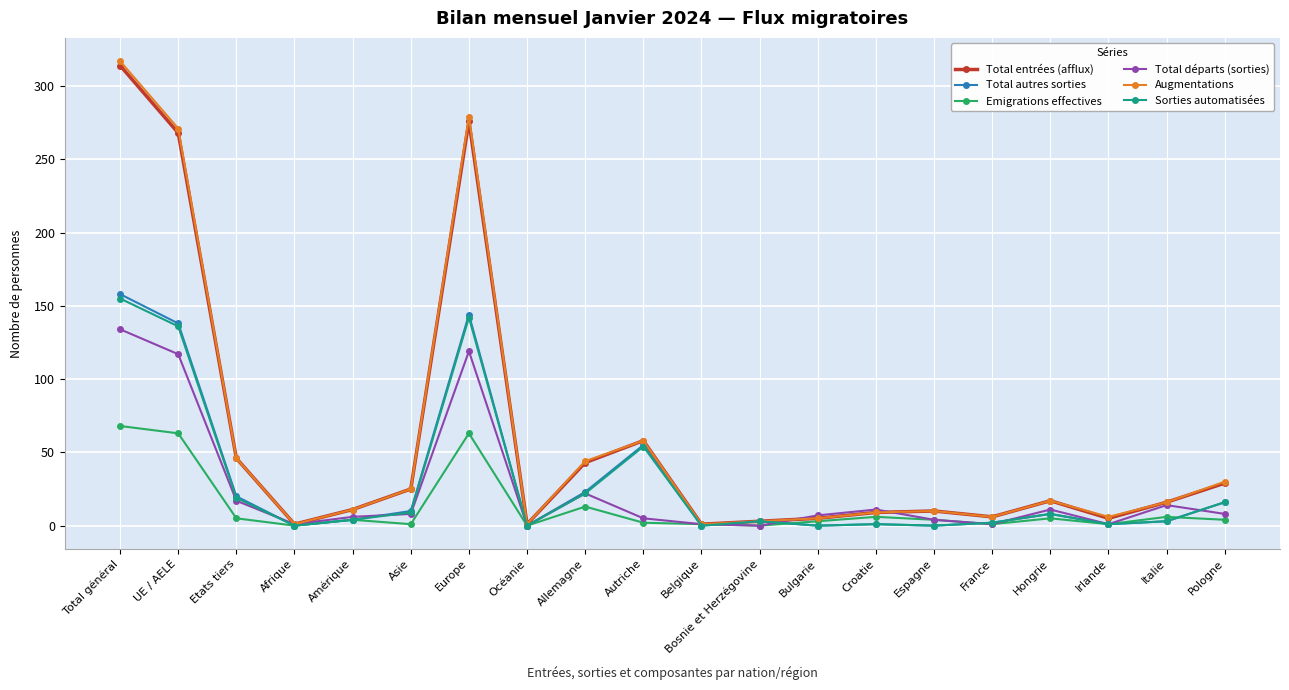

What is the greatest value displayed?

317